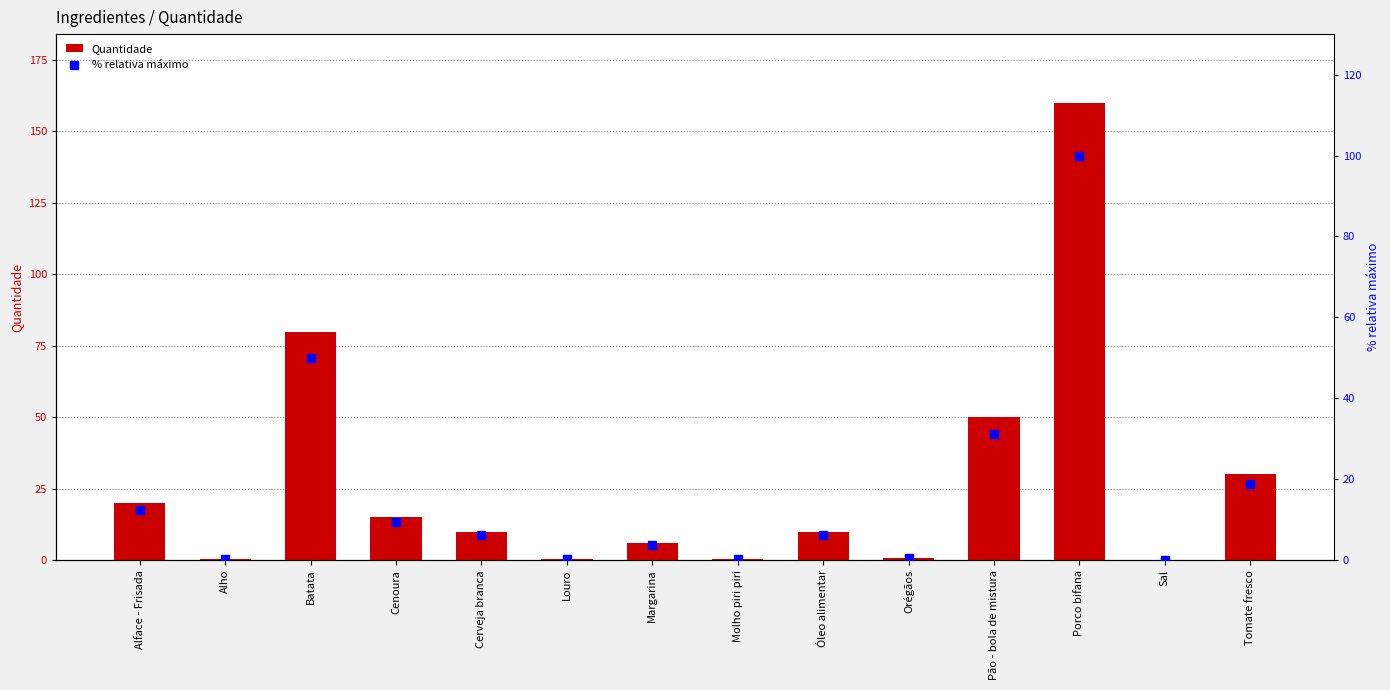

What is the total value across all series at Cenoura?

24.4